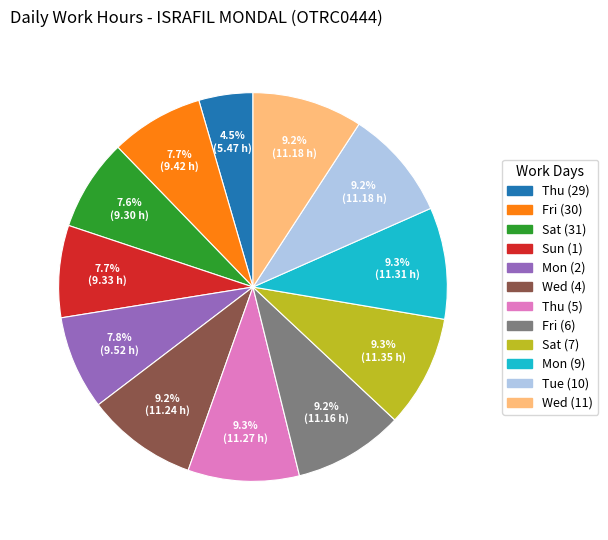

What is the ratio of the value at Thu (29) to the value at Wed (11)?

0.5